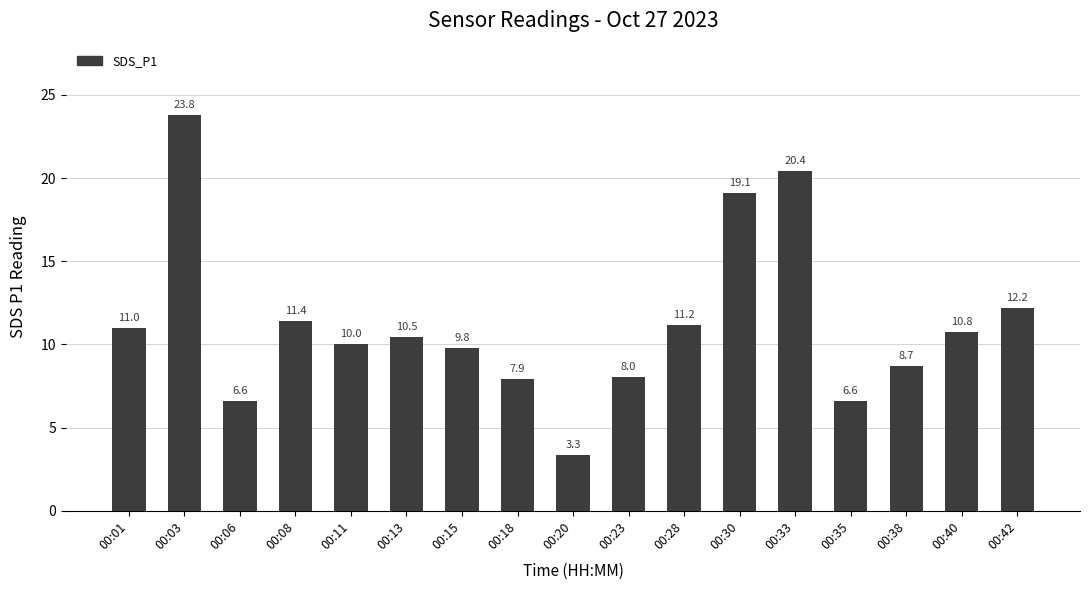

What is the change in value from 00:03 to 00:11?

-13.8